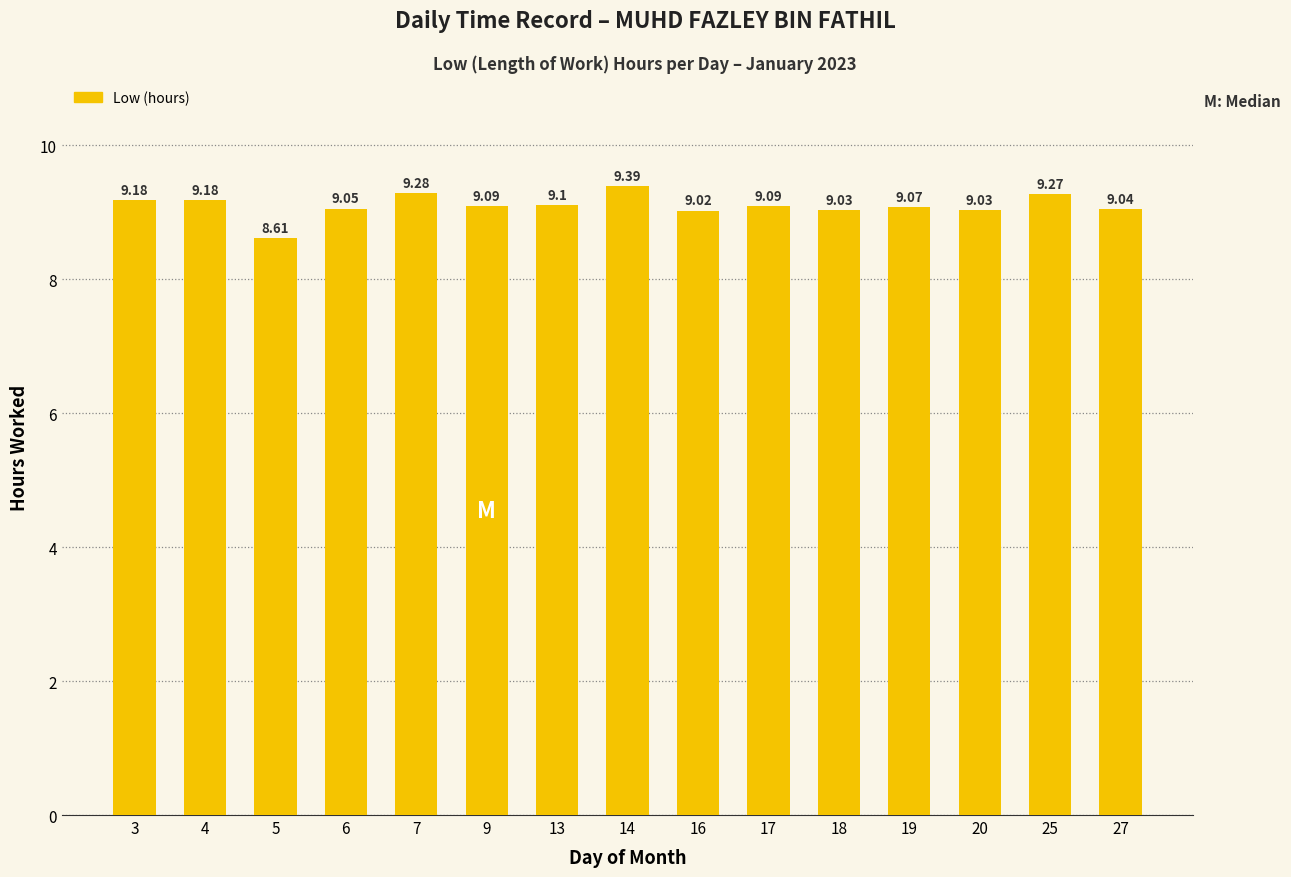

Which label corresponds to the smallest value in the chart?

5